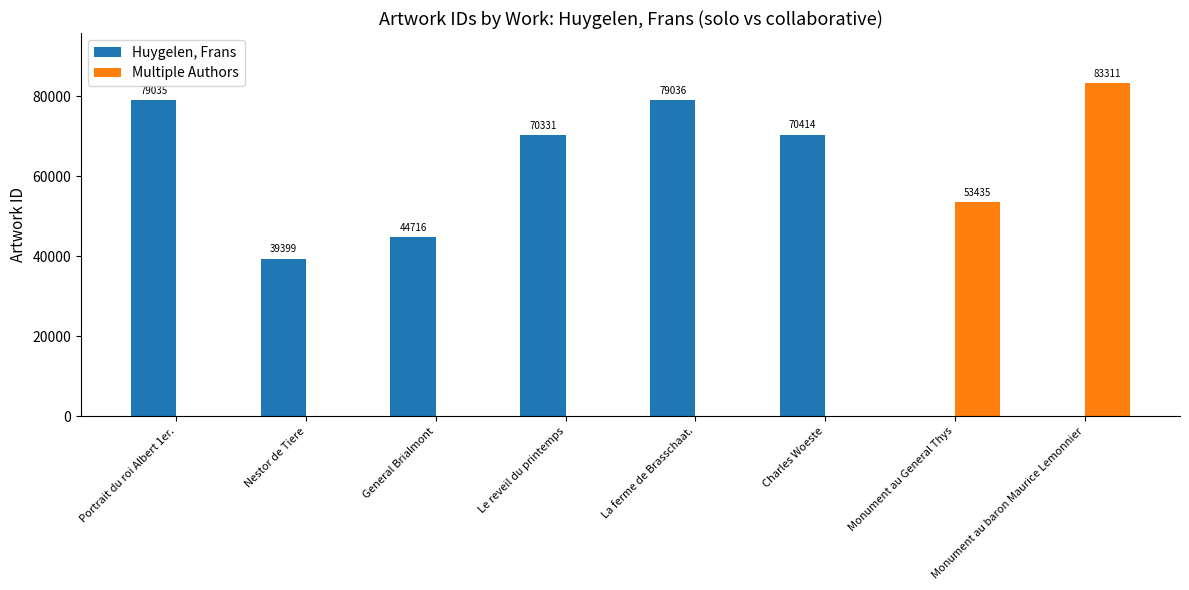

How many values in Huygelen, Frans are above zero?

6